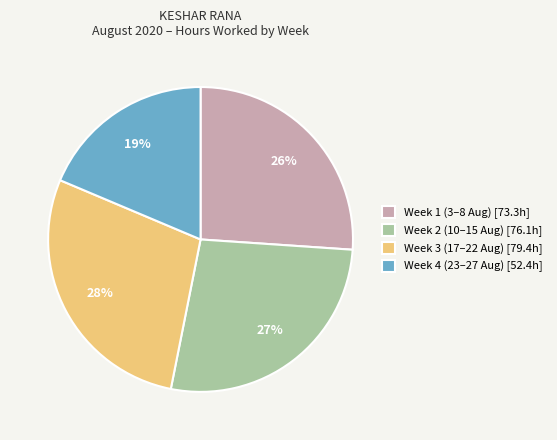

True or false: Week 2 (10–15 Aug) [76.1h] accounts for 27% of the total.

True